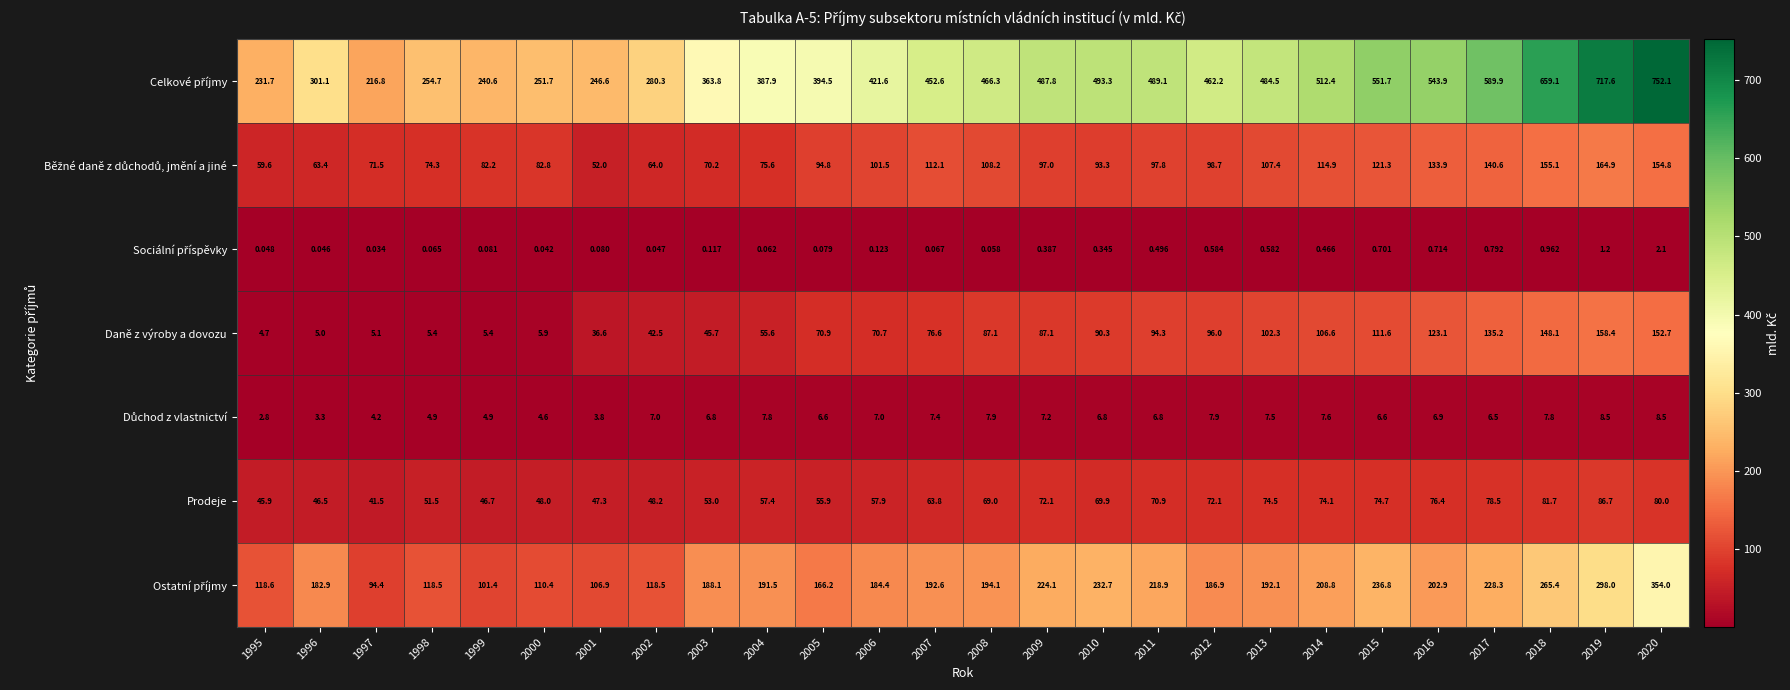

At which category is the sum across all series the highest?

2020